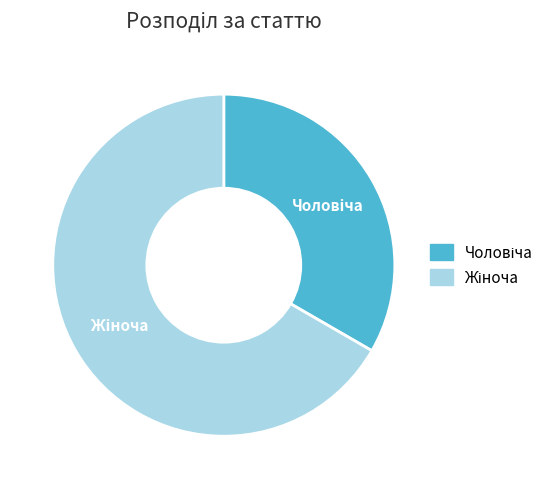

Is there a majority slice in this chart?

Yes